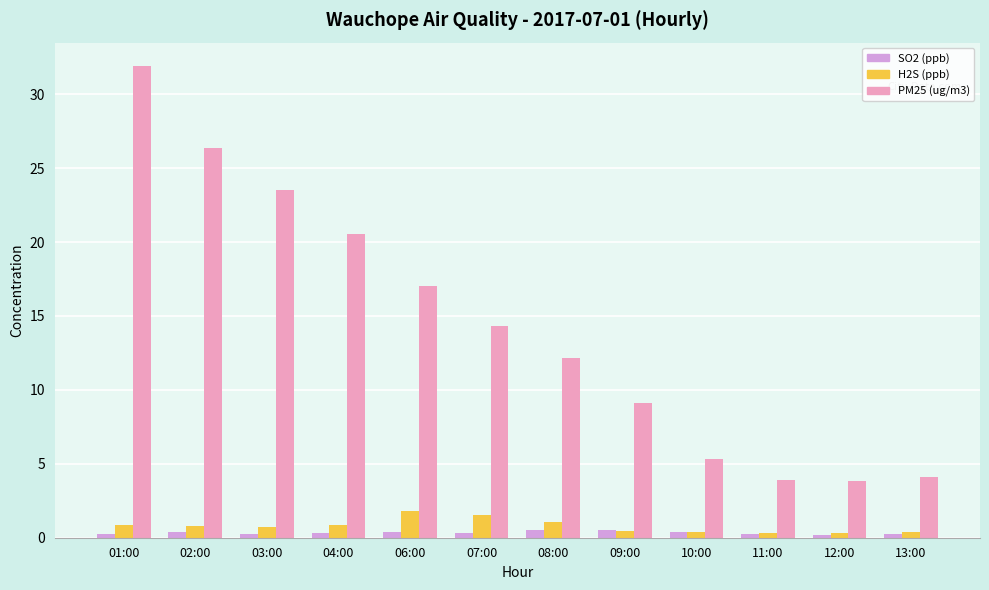

What is the difference between the maximum and minimum values in the SO2 (ppb) series?

0.3